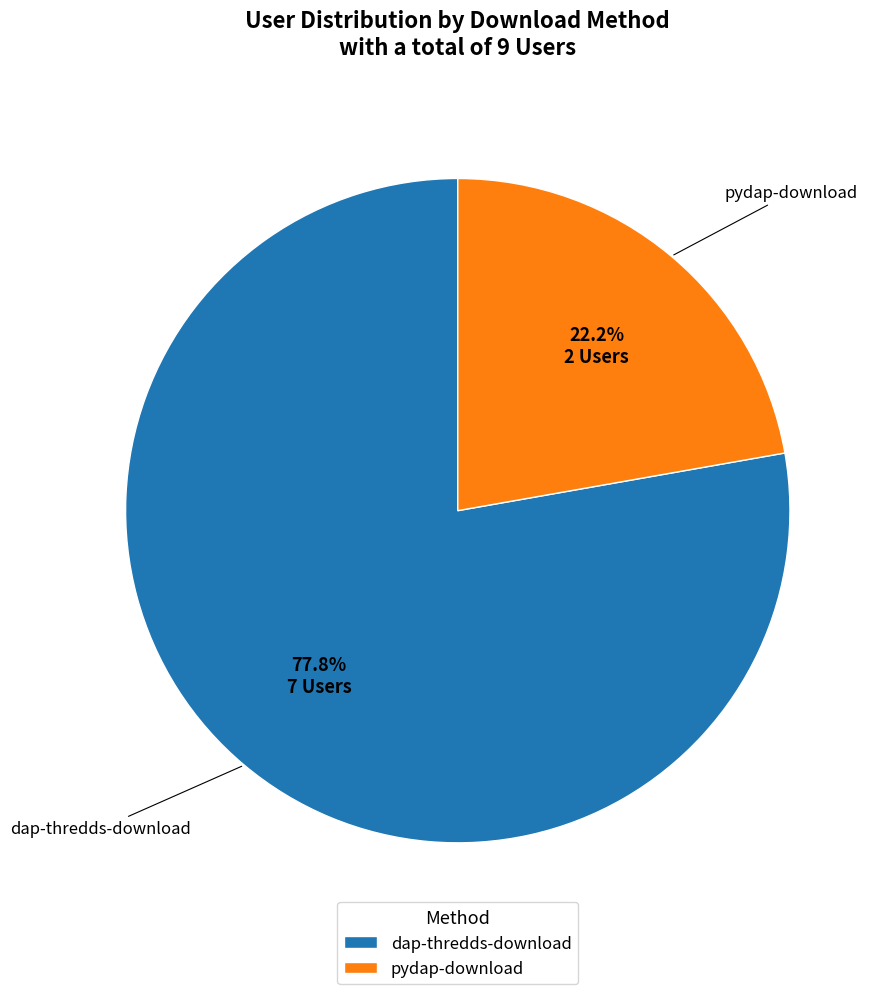

True or false: pydap-download accounts for 15% of the total.

False